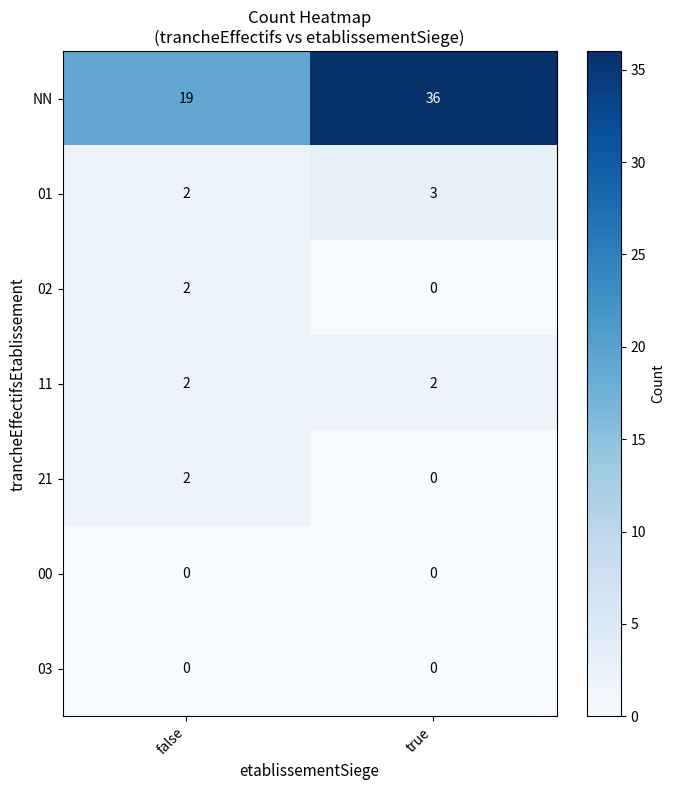

At which category is the sum across all series the highest?

true